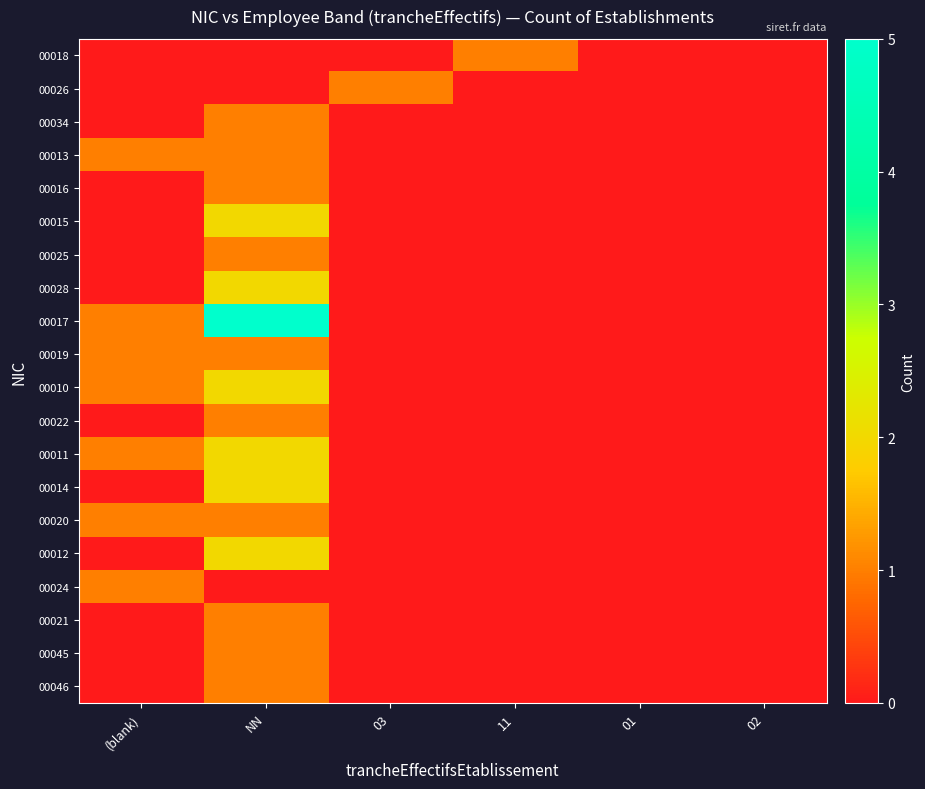

Which has a higher value, NN or 11?

11